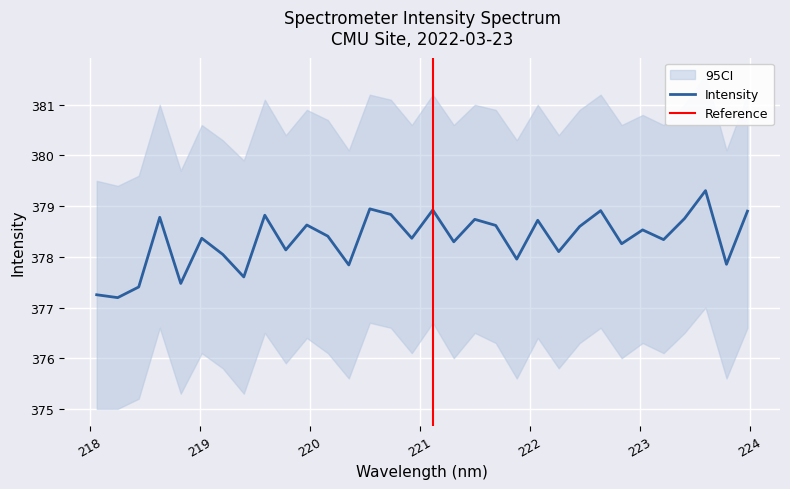

What is the difference between the values at 223.2172 and 218.6332?

0.4